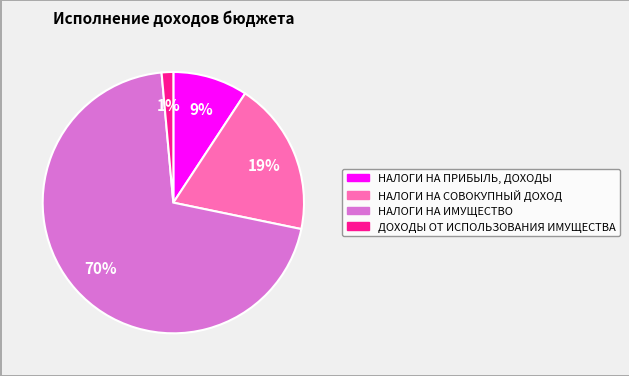

To the nearest percent, what portion does ДОХОДЫ ОТ ИСПОЛЬЗОВАНИЯ ИМУЩЕСТВА represent?

1%